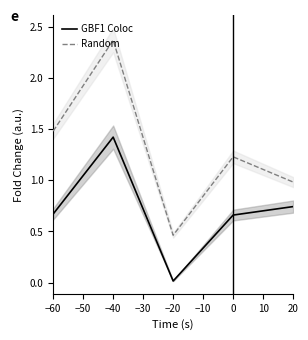

True or false: Random and GBF1 Coloc intersect in this chart.

False